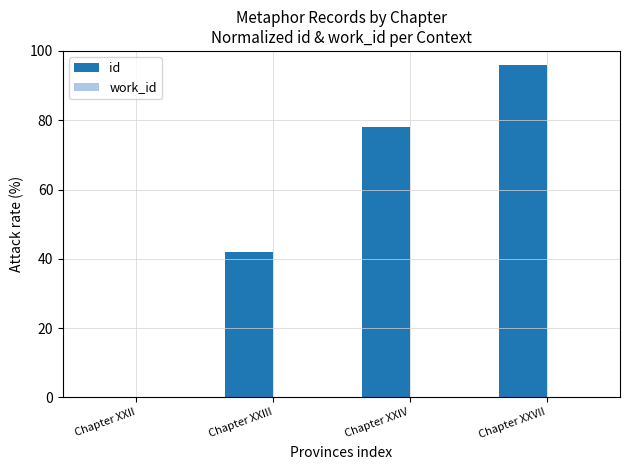

Is it true that the value at Chapter XXIII is 42?

True